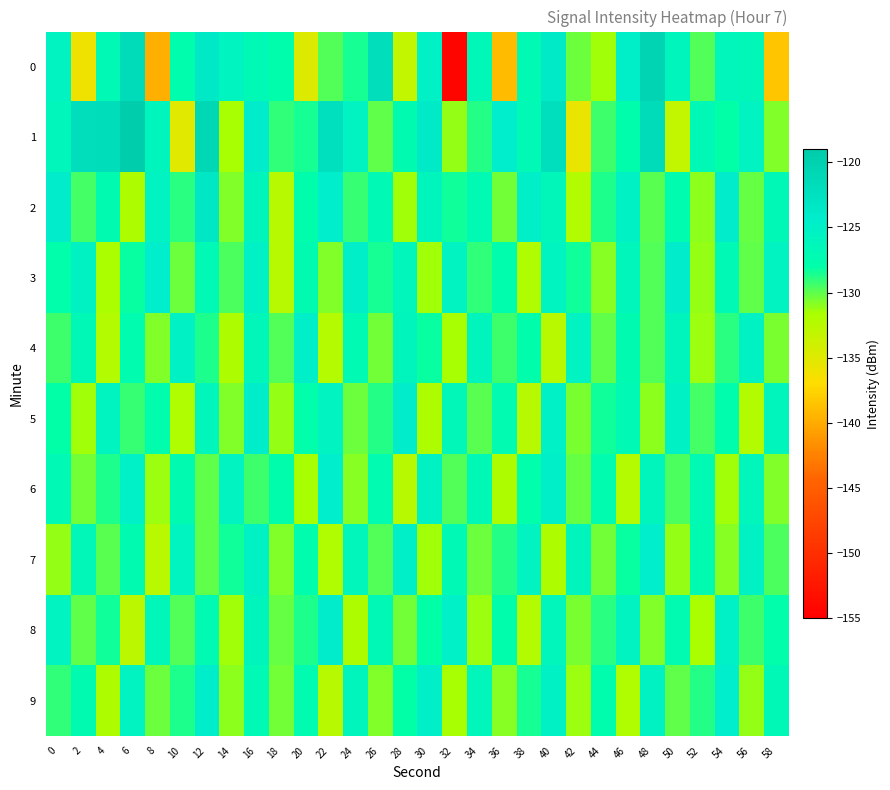

At how many categories does at least one series exceed -133?

30